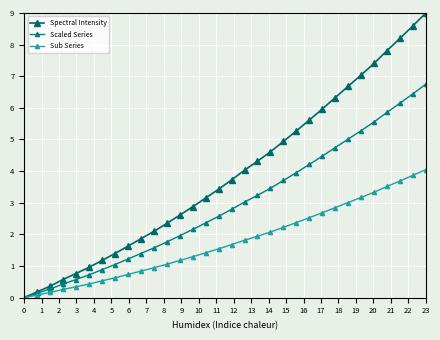

Does the chart display data point markers on the line(s)?

Yes